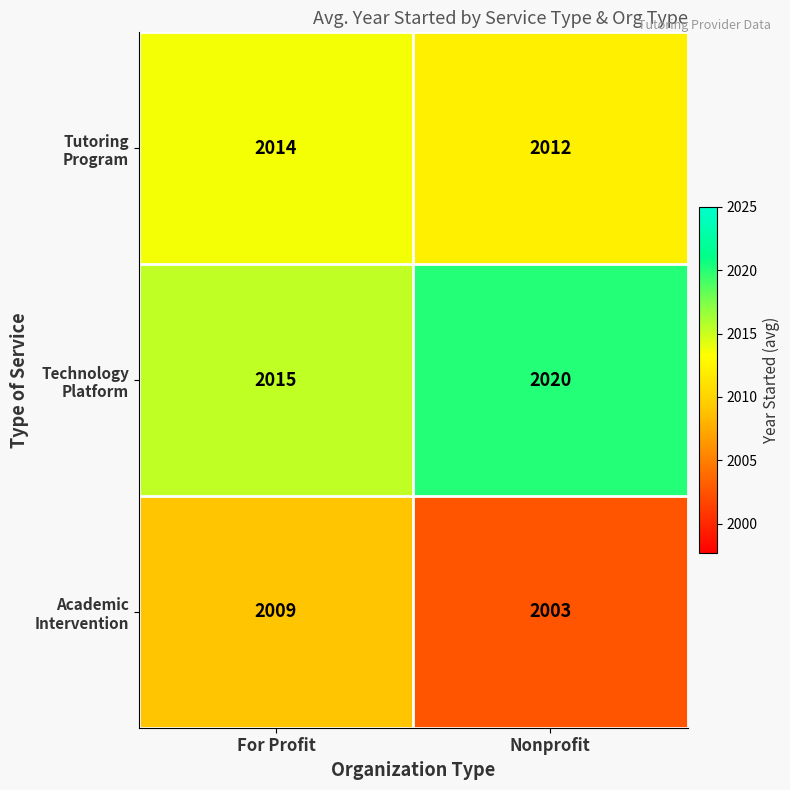

Between For Profit and Nonprofit, which series saw the biggest shift?

Academic Intervention